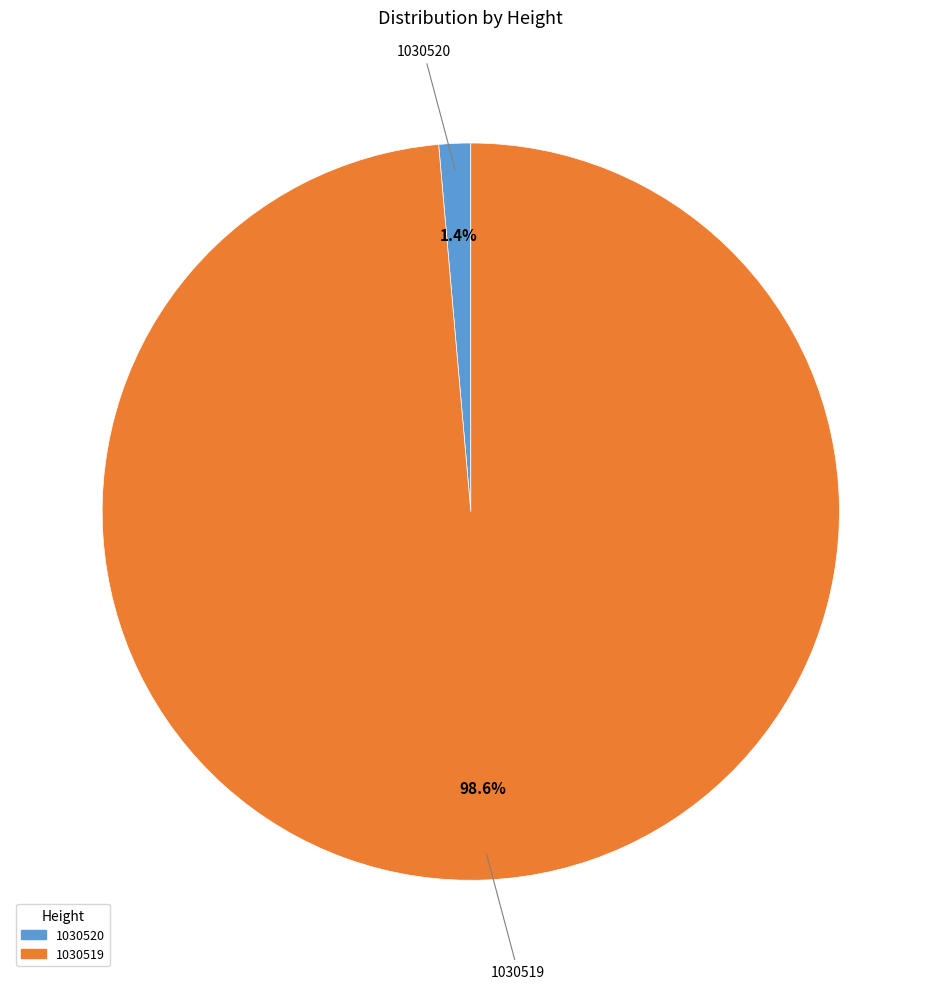

Which category has the biggest portion of the pie?

1030519